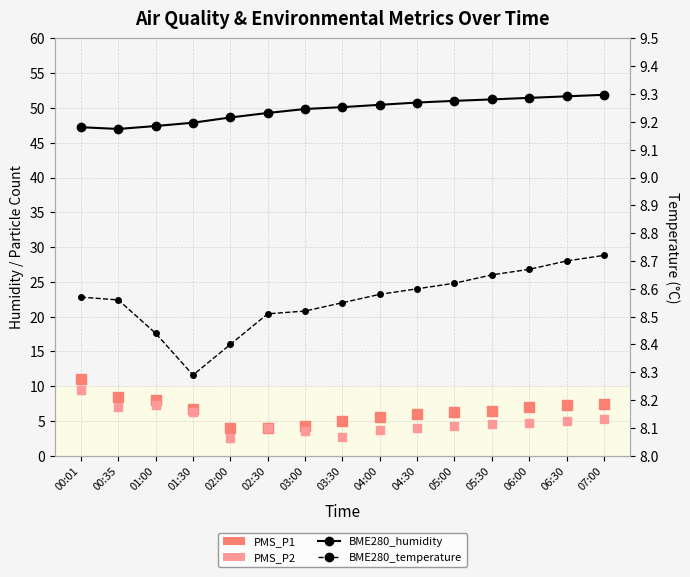

Is the value of PMS_P2 at 01:00 greater than the value of BME280_humidity at 00:35?

No